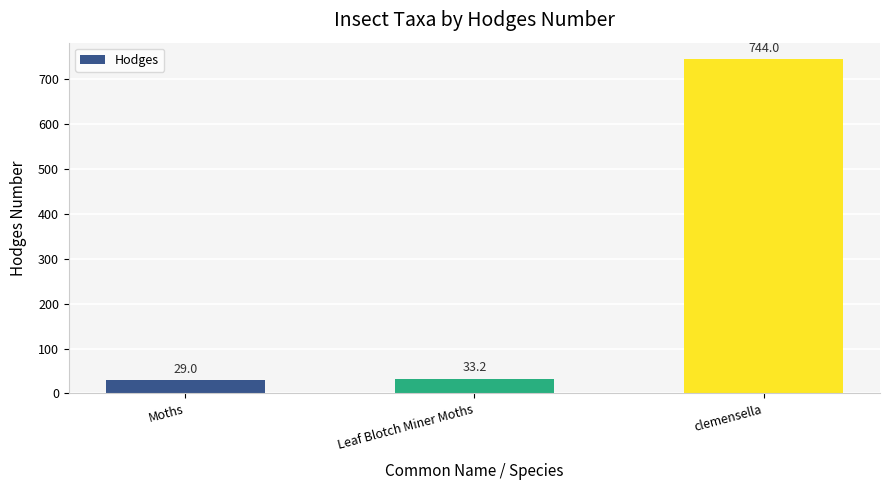

Rank the categories by value from highest to lowest.

clemensella, Leaf Blotch Miner Moths, Moths